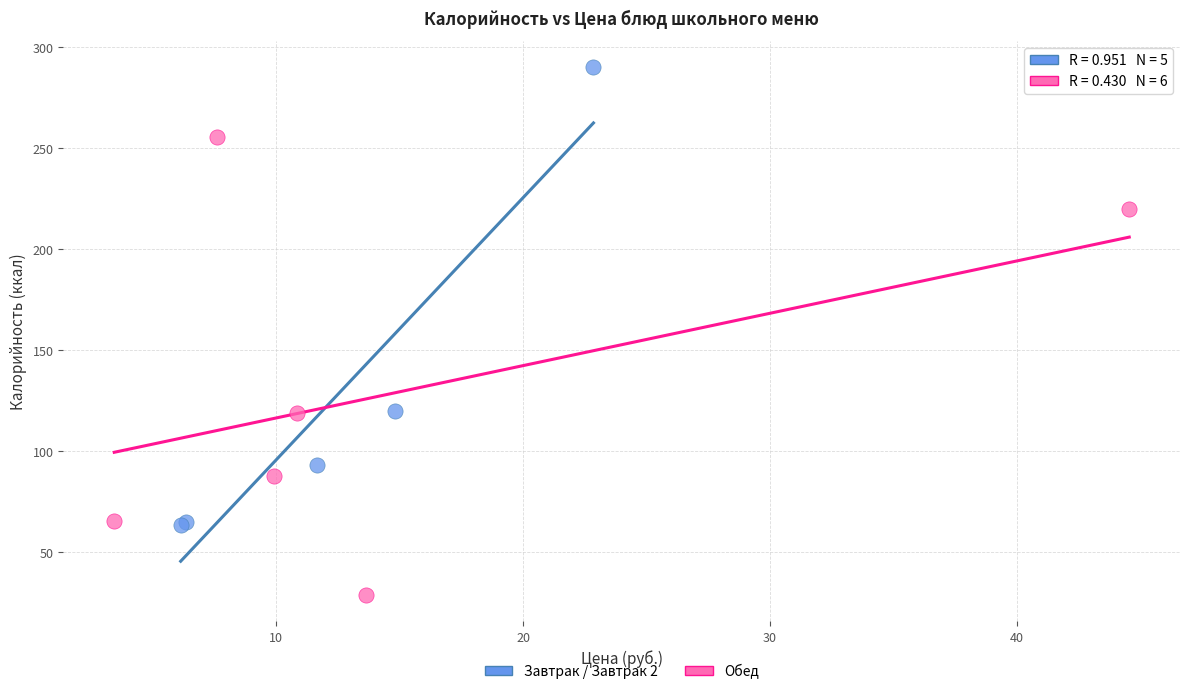

Which series contains the lowest Y value?

Обед